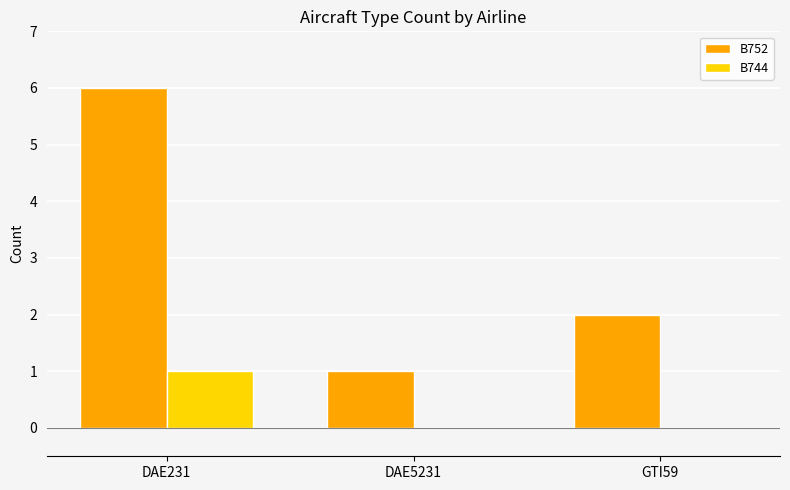

Between DAE231 and DAE5231, which series saw the biggest shift?

B752